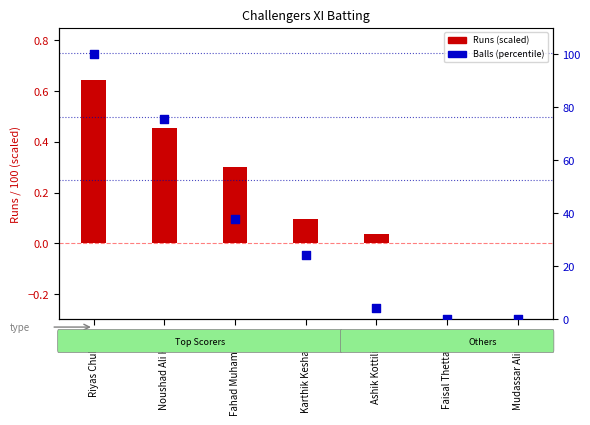

Which has a higher value, Karthik Keshavloo or Mudassar Alimiya?

Karthik Keshavloo